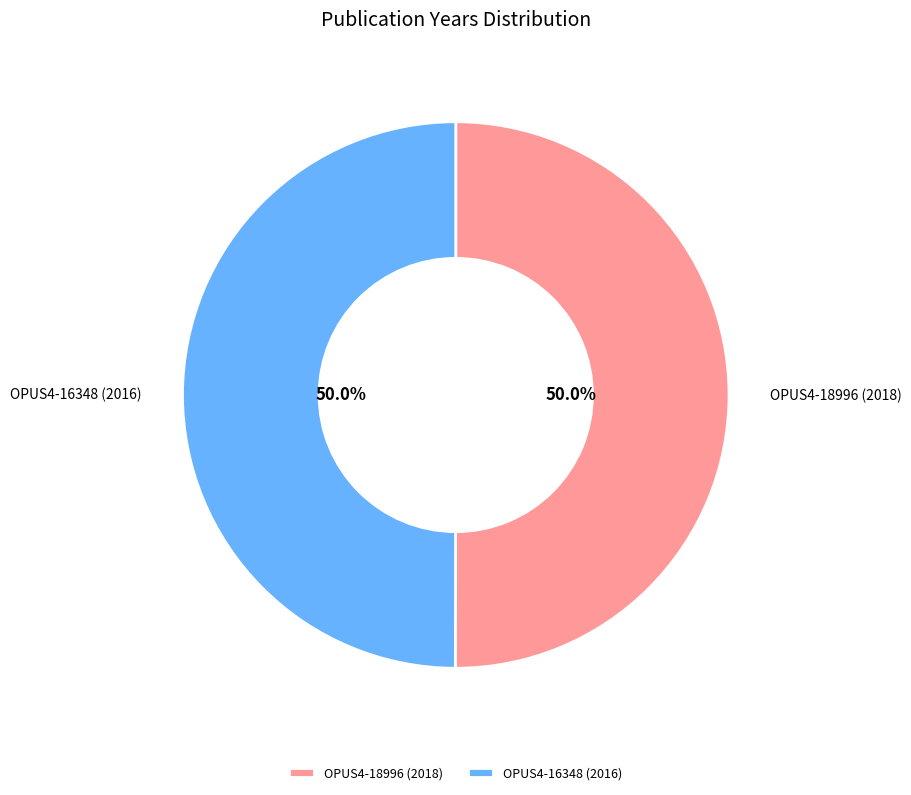

Count the number of slices in the pie.

2